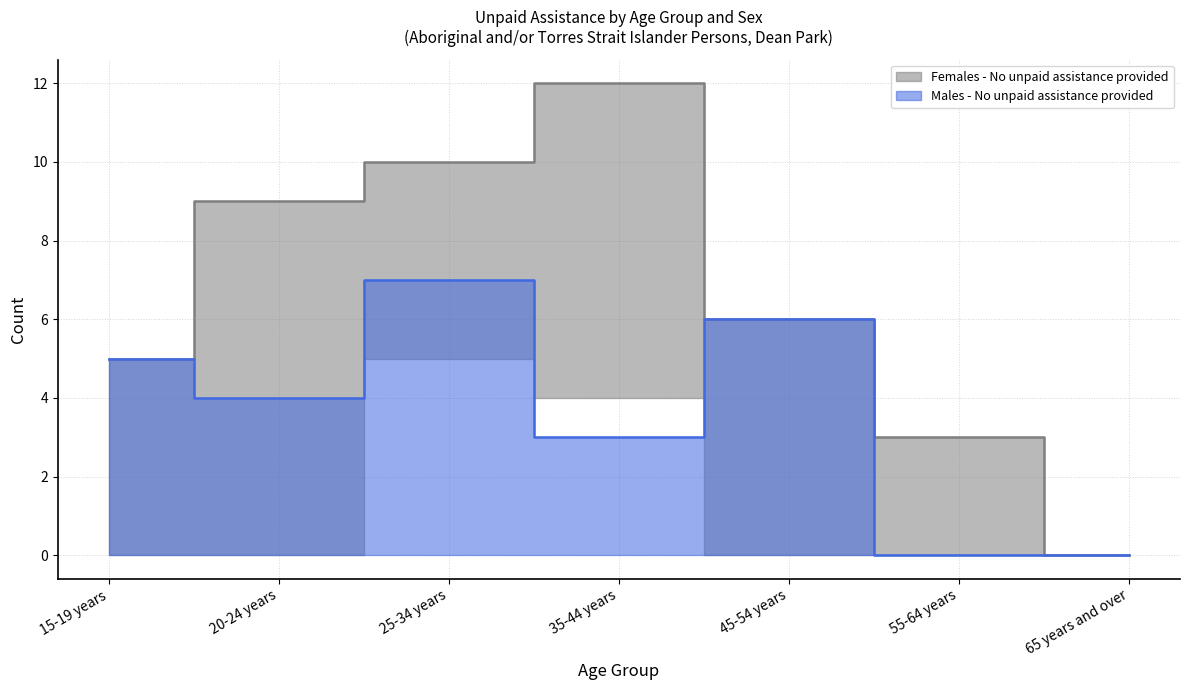

At which category does Males - No unpaid assistance (median) reach its first local peak?

25-34 years